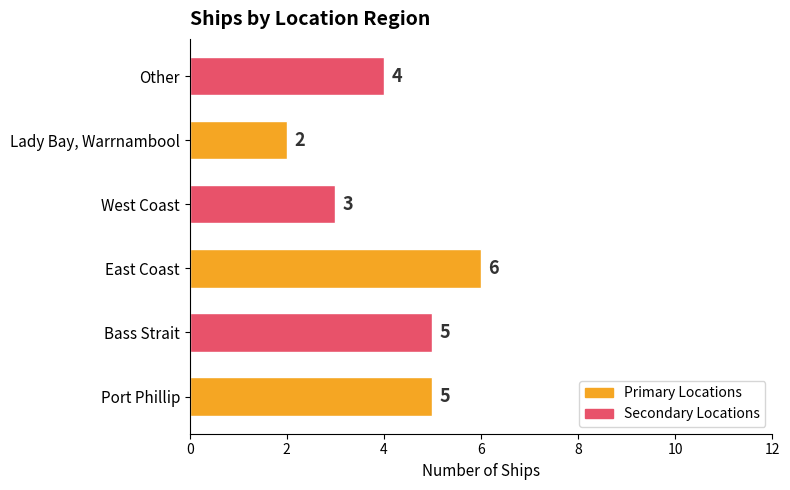

What is the difference between the maximum and minimum values?

4